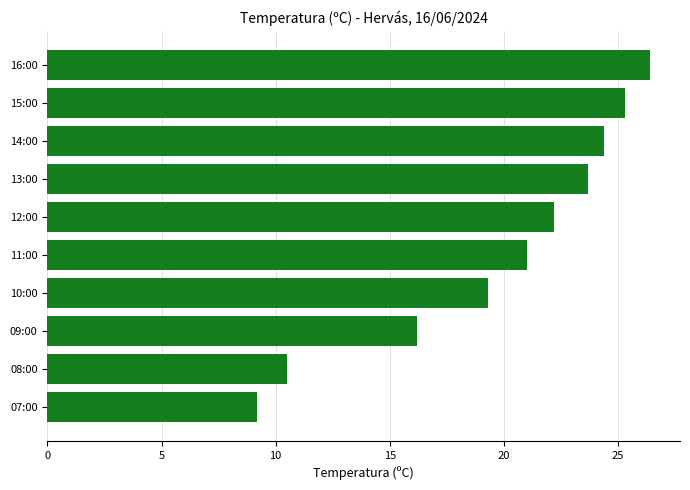

How many data points are less than 22?

5